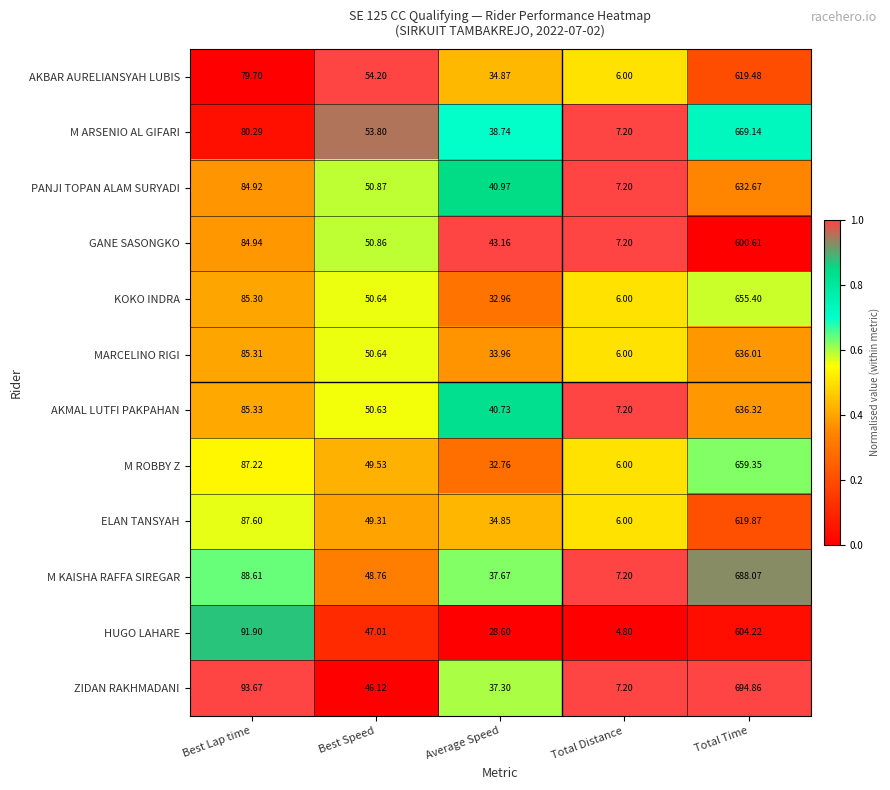

At which label does M ROBBY Z reach its peak?

Total Time